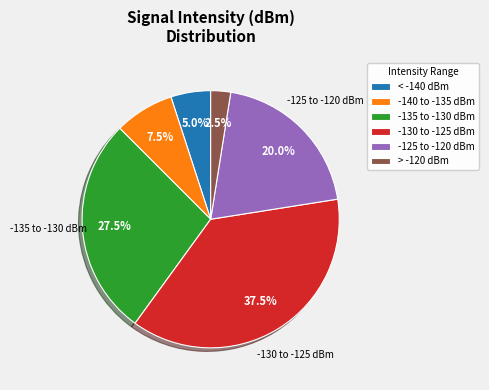

Approximately how many times larger is the value at -125 to -120 dBm compared to -140 to -135 dBm?

2.7